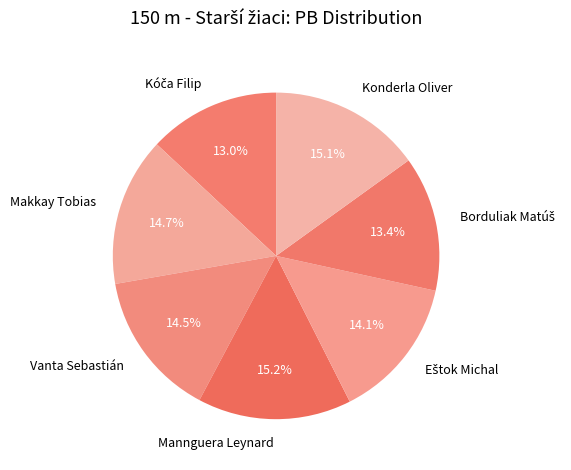

Approximately how many times larger is the value at Mannguera Leynard compared to Makkay Tobias?

1.0